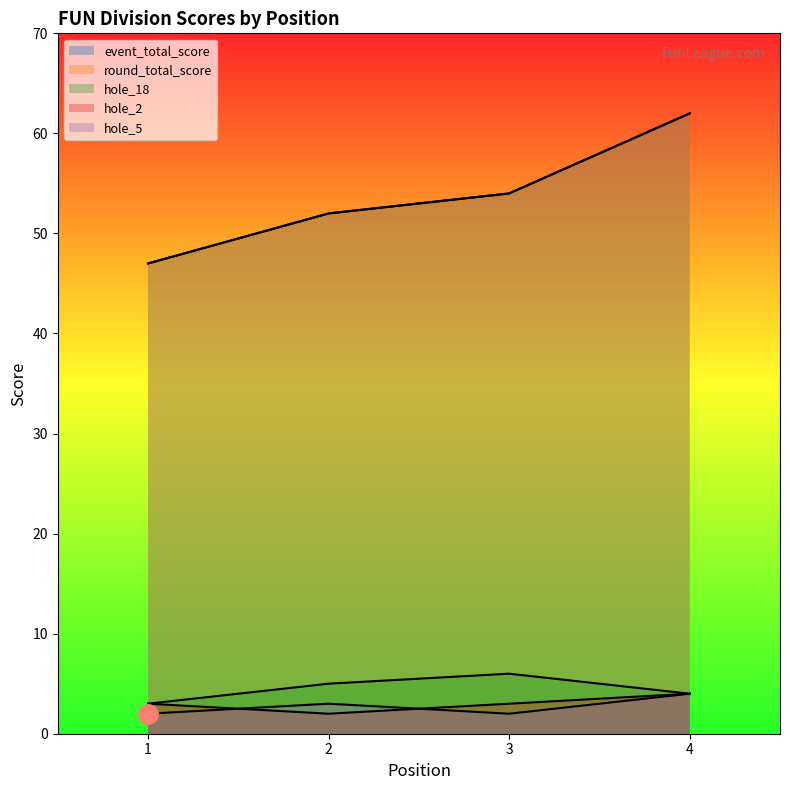

At 3, list the series in order from smallest to largest.

hole_5, hole_2, hole_18, event_total_score, round_total_score